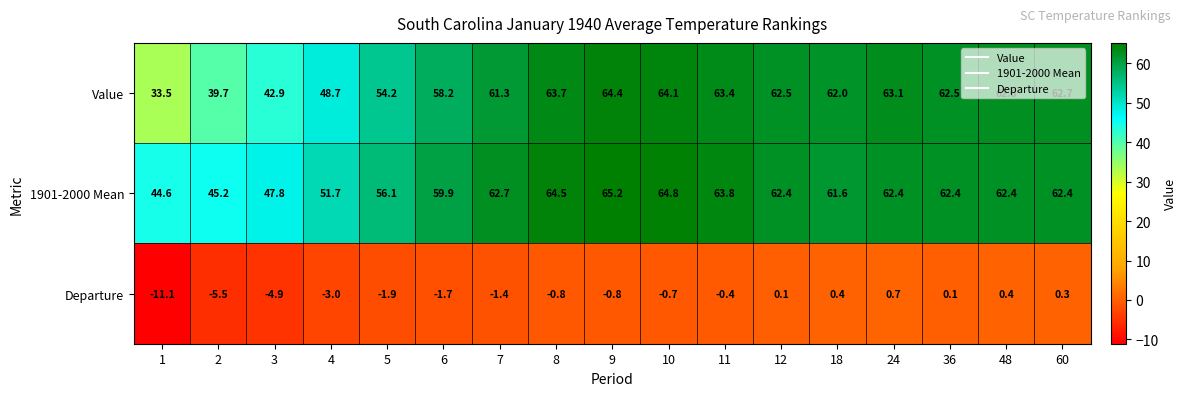

What is the minimum value for Value?

33.5